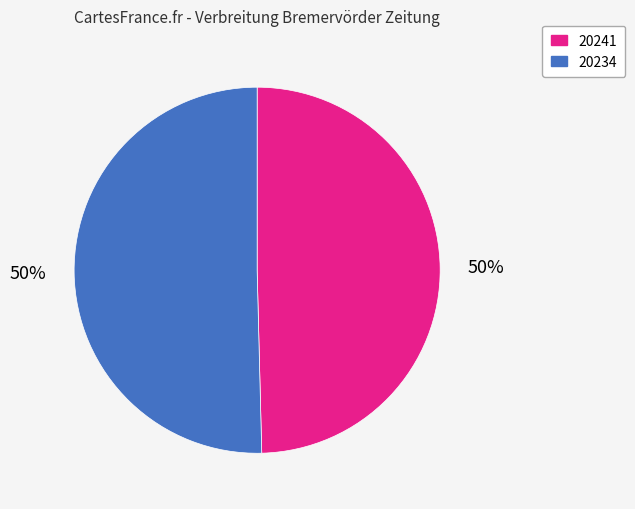

To the nearest percent, what percentage of the pie is 20241?

50%